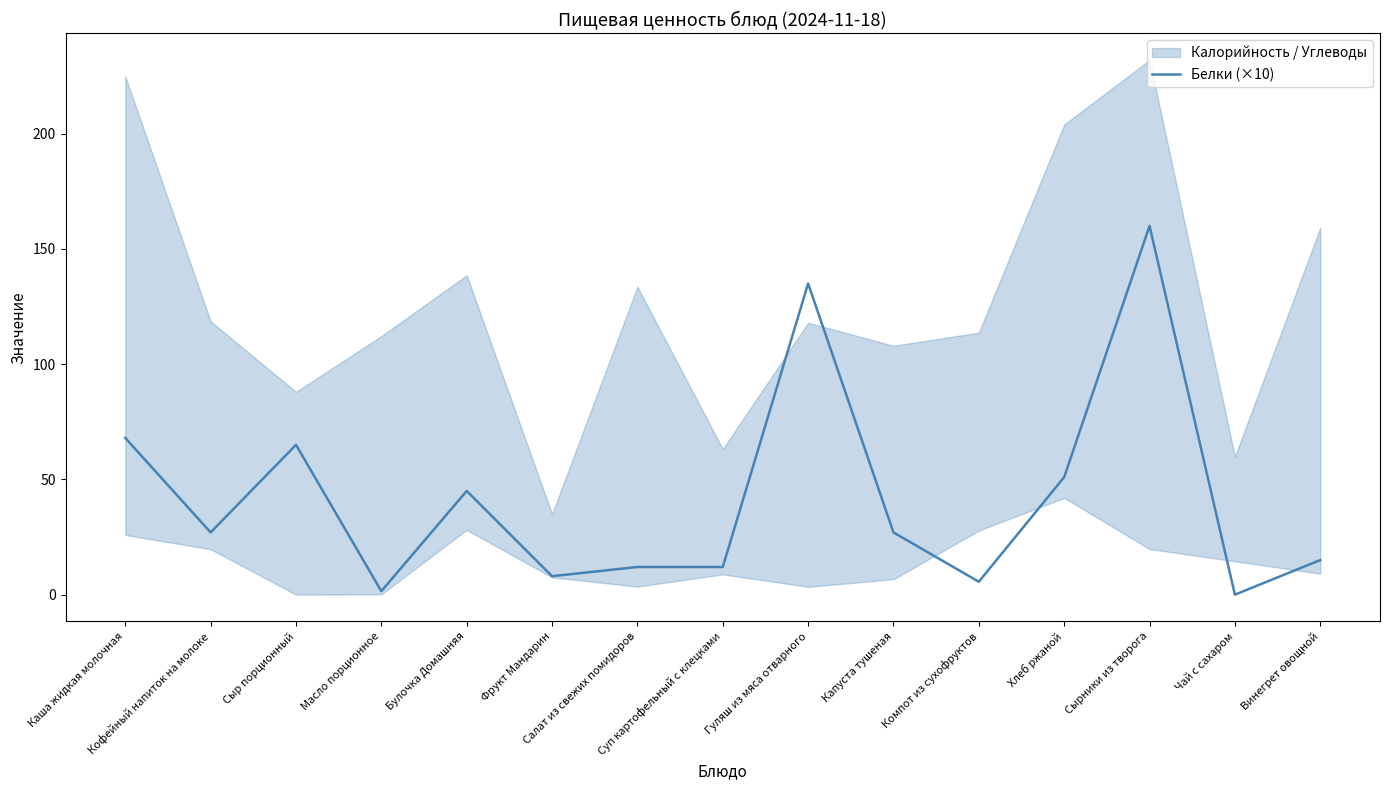

What is the sum of the values at Хлеб ржаной and Масло порционное?

52.5